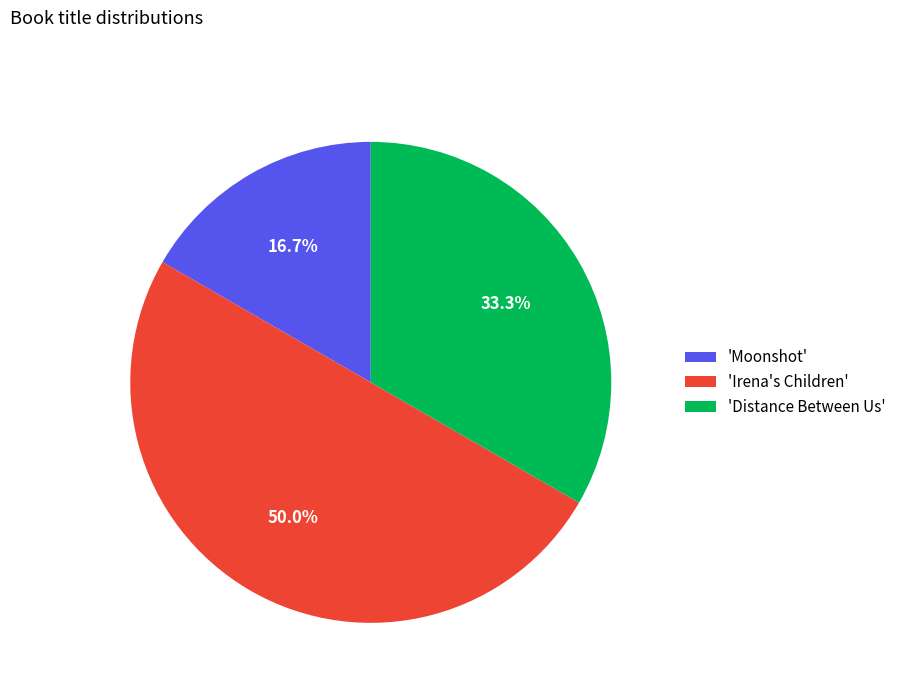

Count the number of slices in the pie.

3